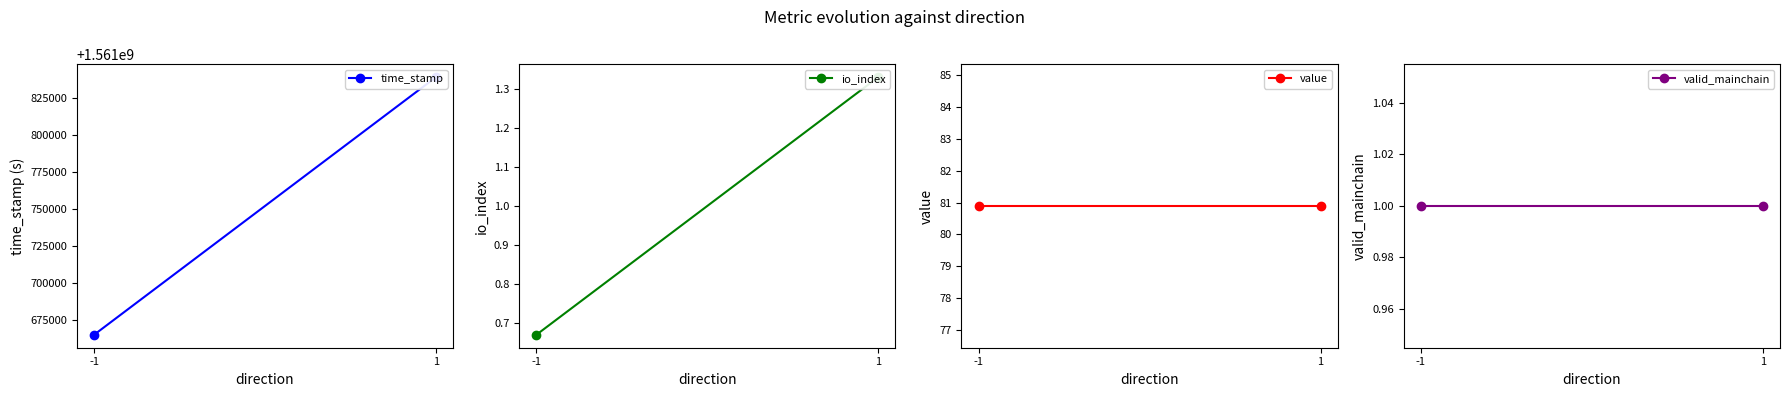

Does the chart have visible grid lines?

No